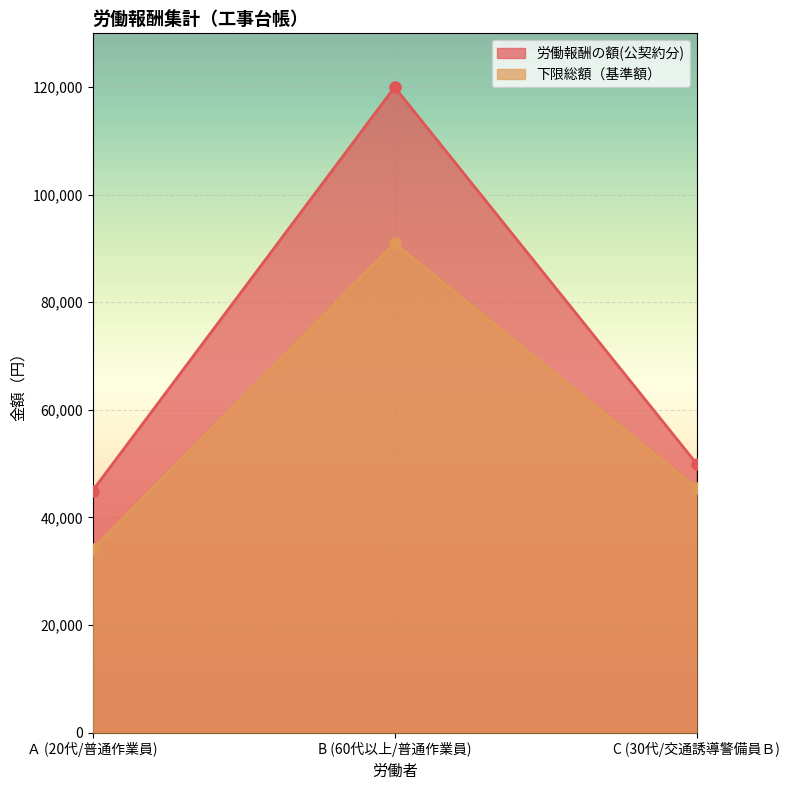

Reading left to right, list all the values displayed in this chart.

労働報酬の額(公契約分): 45000	120000	50000
下限総額（基準額）: 34110	90960	45480